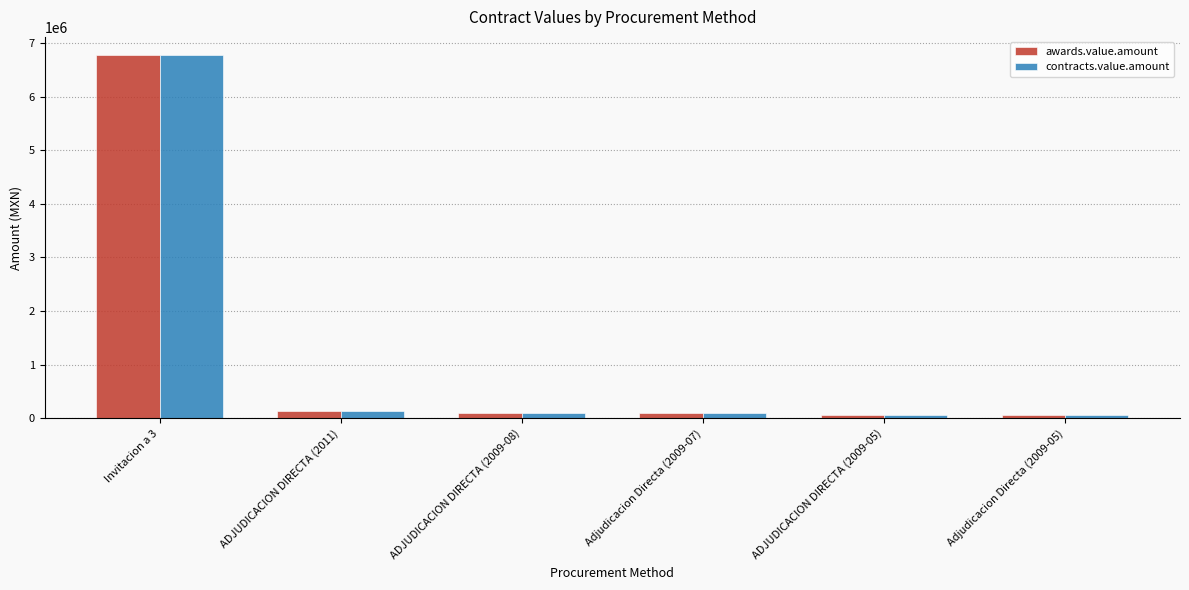

What position from the left is ADJUDICACION DIRECTA (2011)?

2